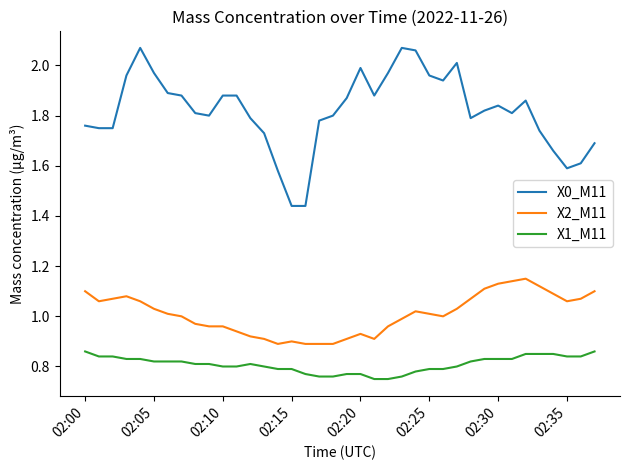

Rank the series by their average value, from lowest to highest.

X1_M11, X2_M11, X0_M11